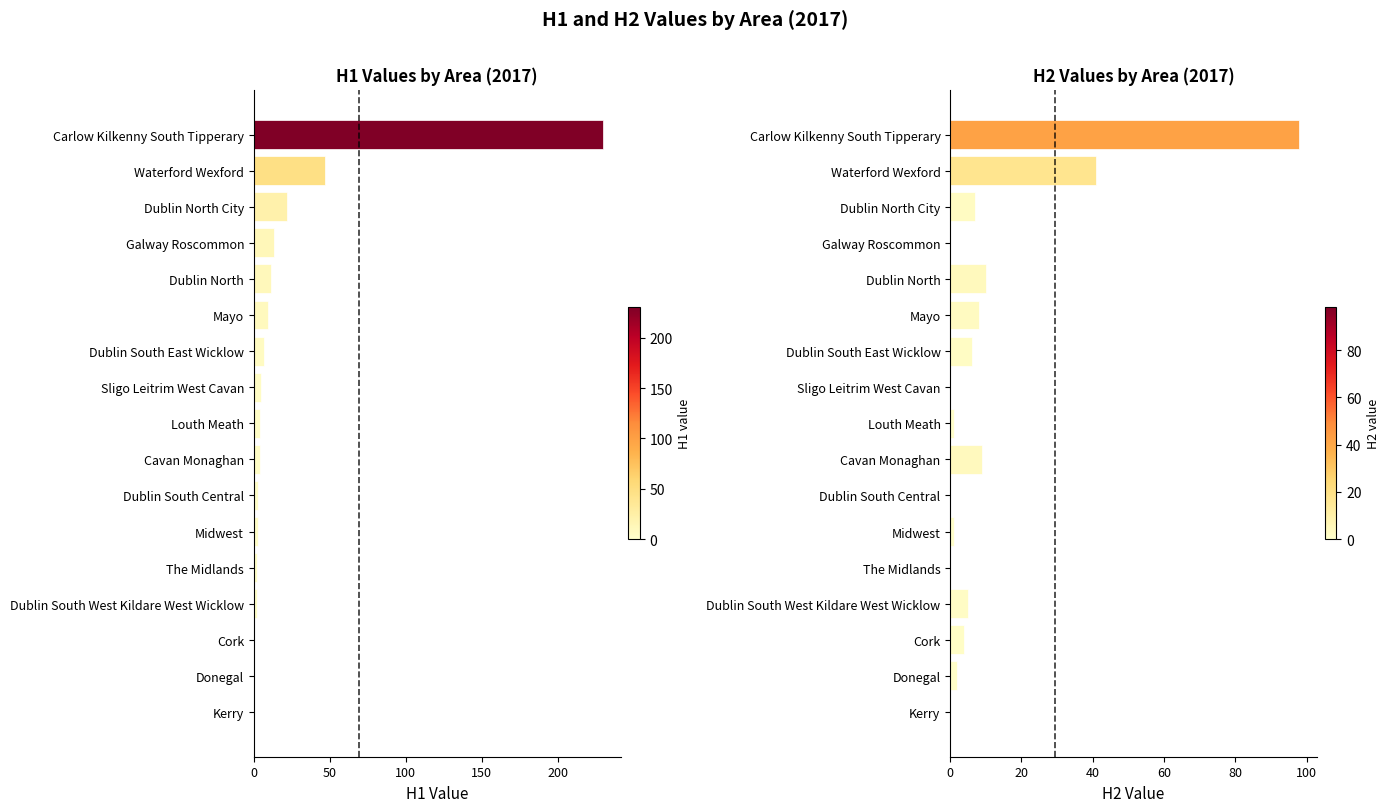

Is it true that H1 equals 4 at Louth Meath?

True